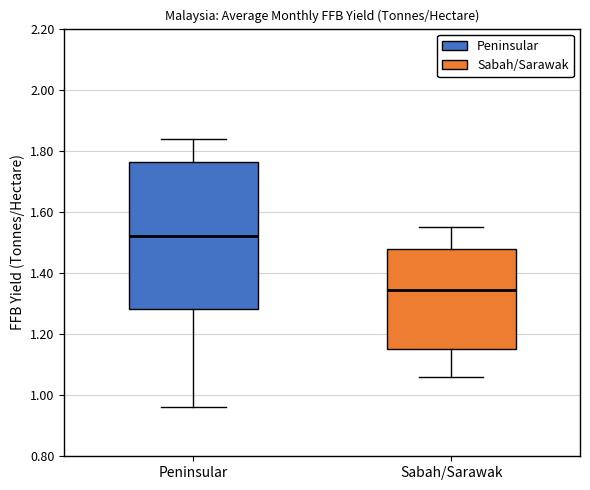

Which box is the tallest, from its lower edge to its upper edge?

Peninsular